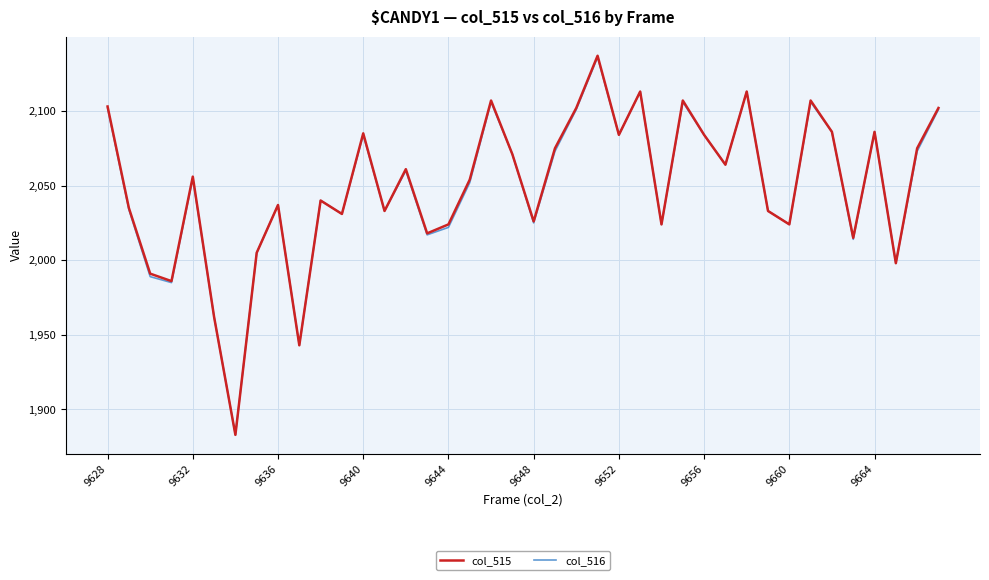

How many lines are shown in the chart?

2